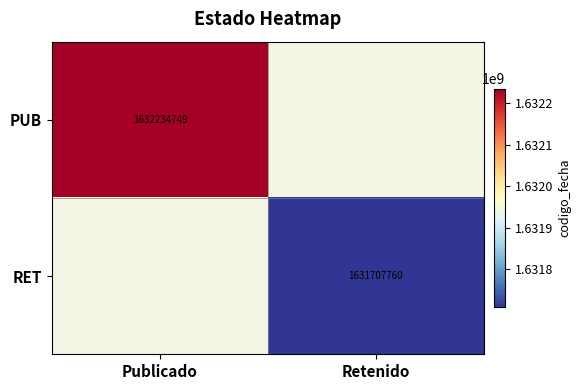

Is the value of PUB at Publicado greater than the value of RET at Retenido?

Yes